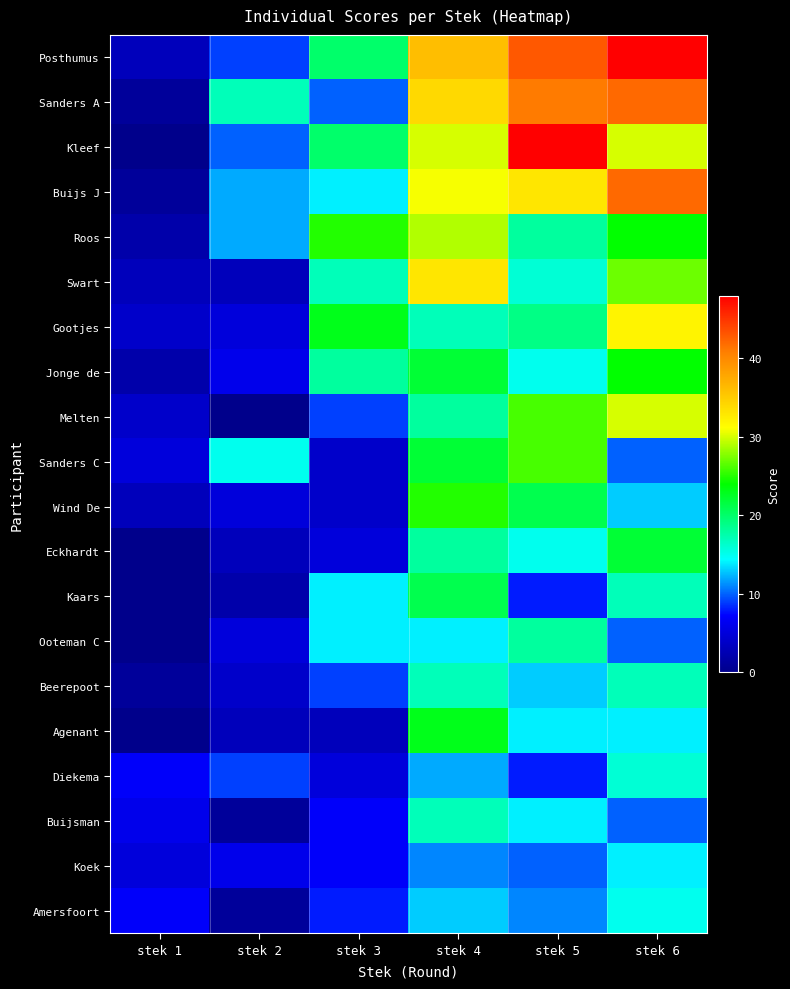

What is the total value across all series at stek 2?

128